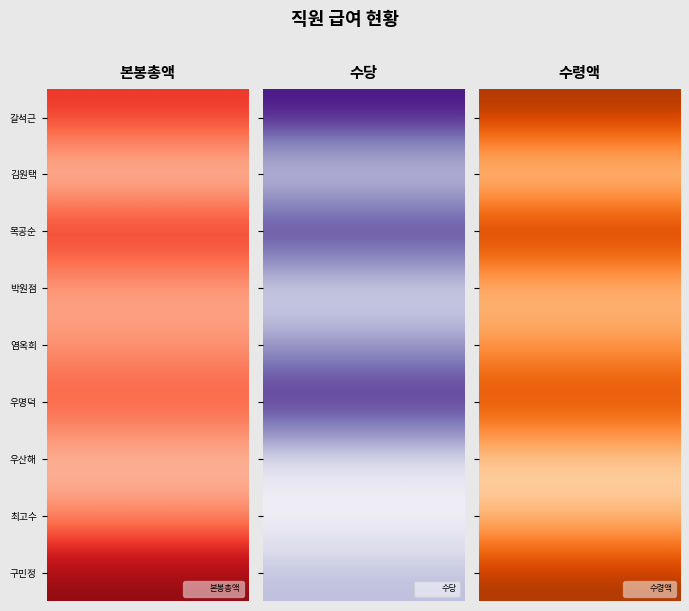

What is the sum of the 박원점 values at 0 and 2?

32400